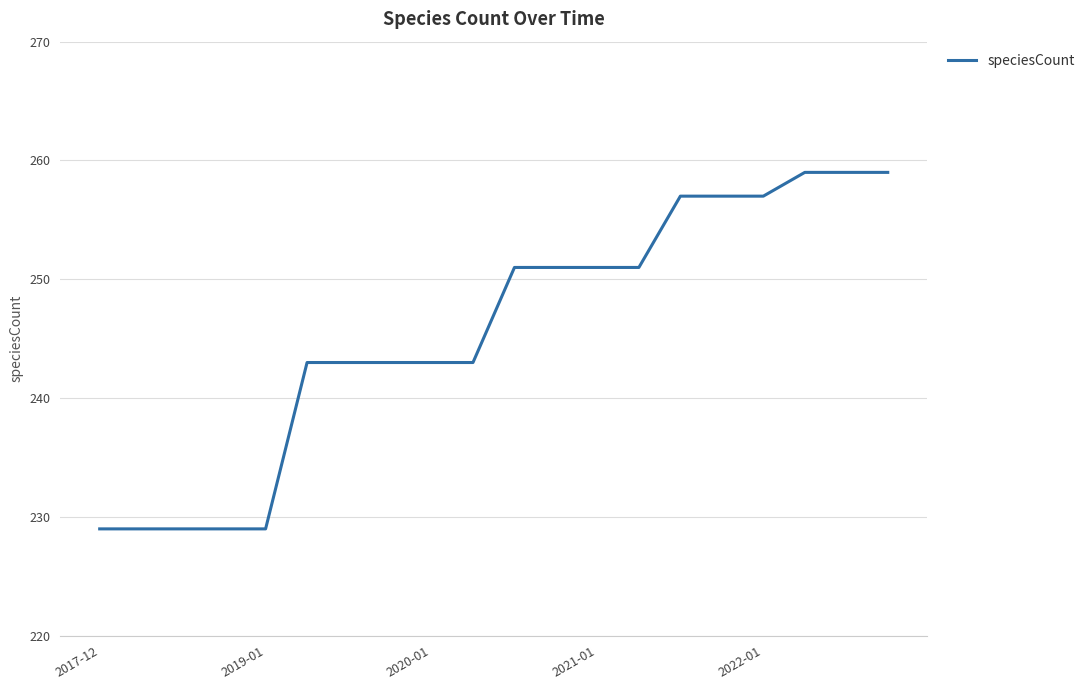

What is the greatest value displayed?

259